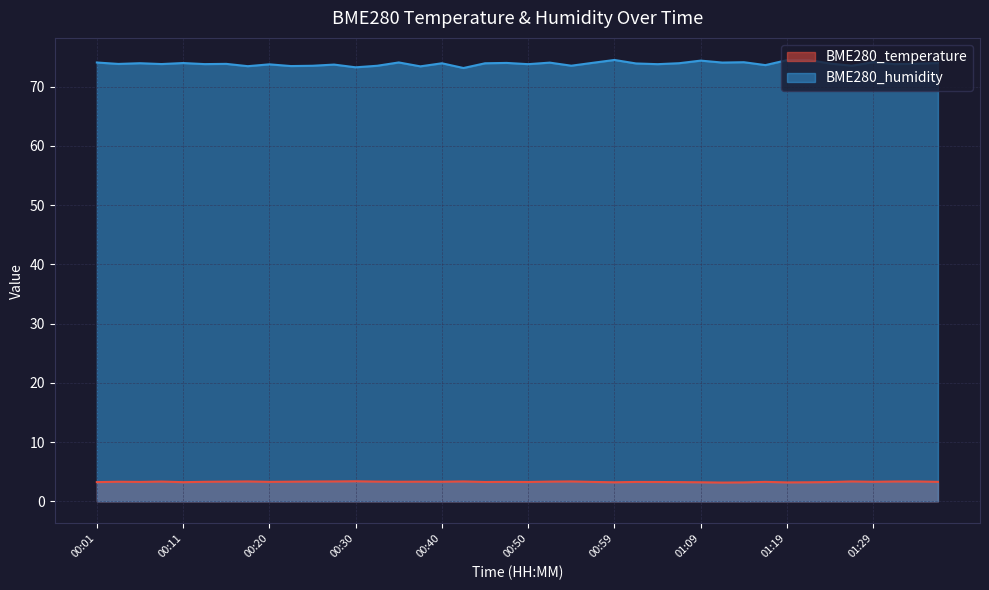

At how many categories does at least one series exceed 8?

40